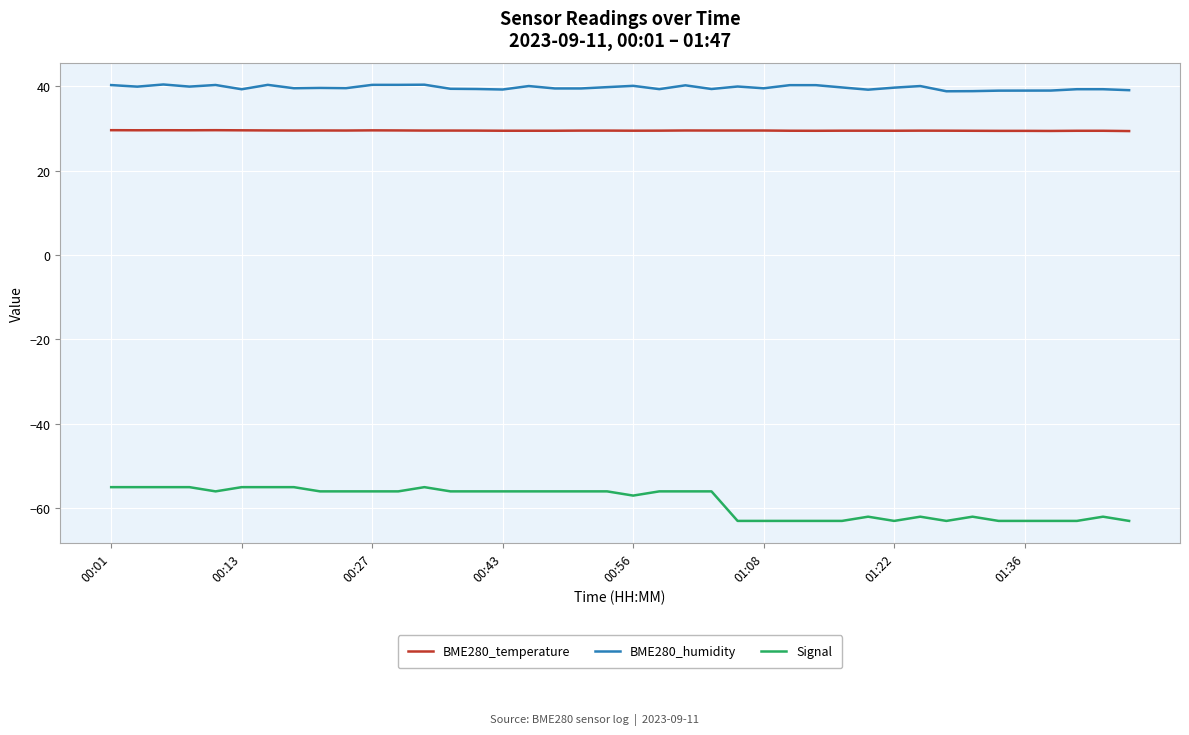

True or false: BME280_humidity and Signal cross at least once.

False